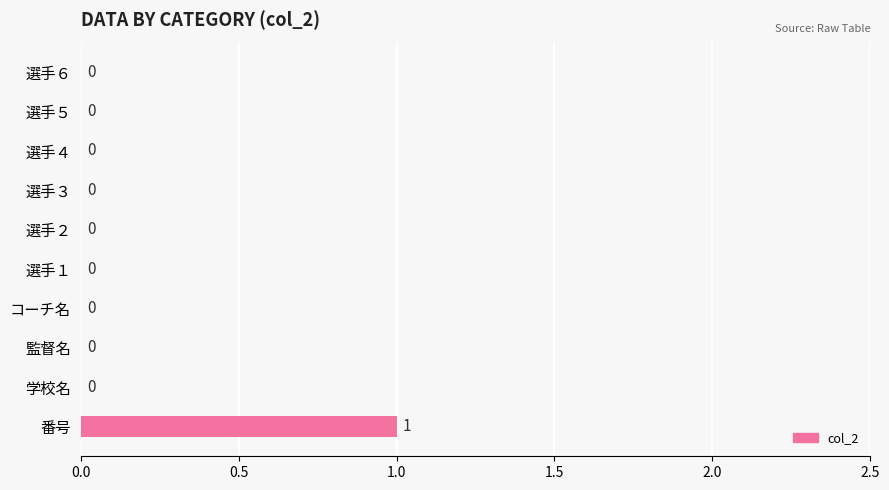

Are the bars grouped side by side (vs. stacked)?

No